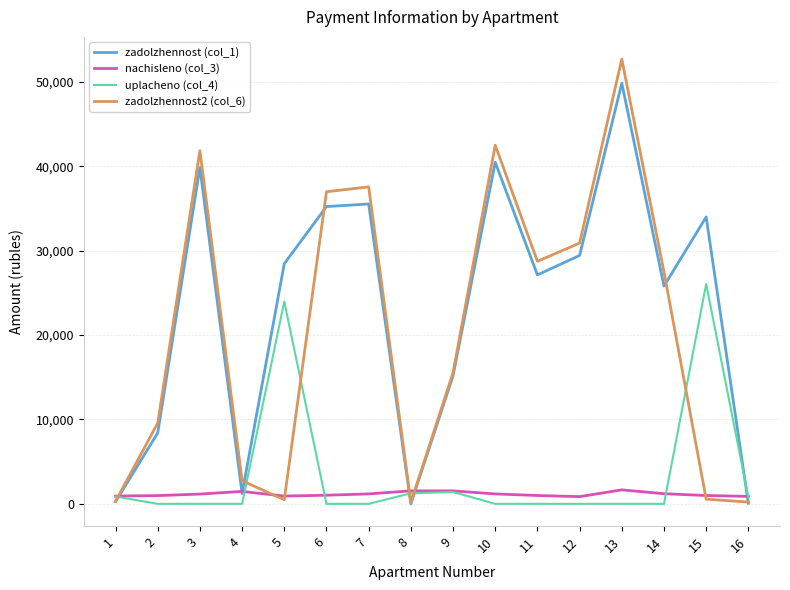

Rank the series at 2 from lowest to highest value.

uplacheno (col_4), nachisleno (col_3), zadolzhennost (col_1), zadolzhennost2 (col_6)